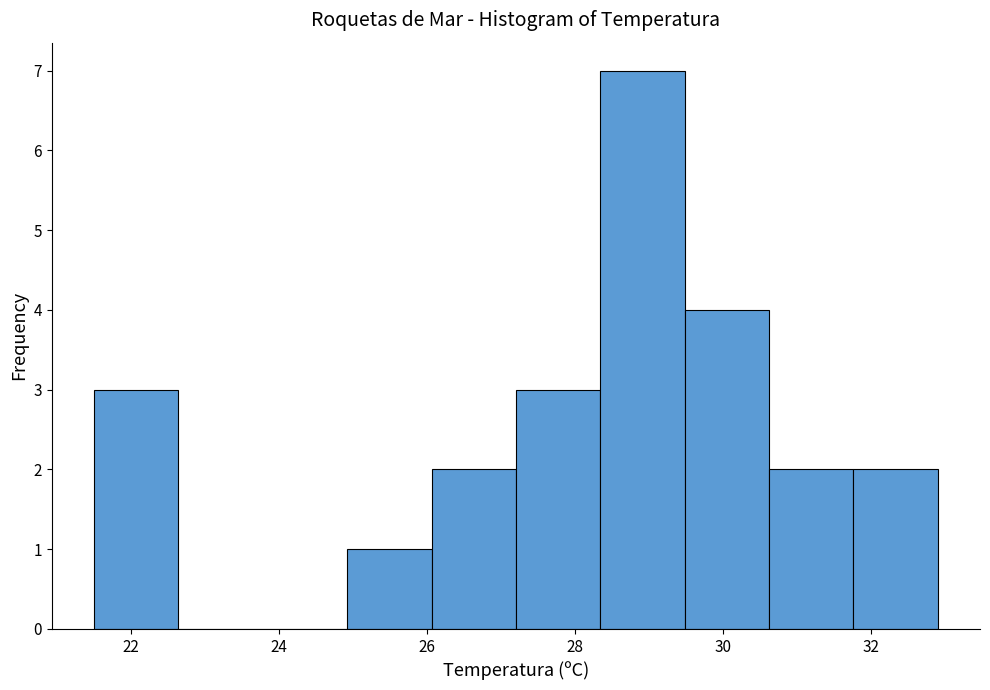

Reading left to right, list every bar in this chart as the range it spans on the x-axis followed by its height. Neither the bar edges nor the heights are printed on the chart, so give them approximately, as read against the axes.

21.50 to 22.64: 3
22.64 to 23.78: 0
23.78 to 24.92: 0
24.92 to 26.06: 1
26.06 to 27.20: 2
27.20 to 28.34: 3
28.34 to 29.48: 7
29.48 to 30.62: 4
30.62 to 31.76: 2
31.76 to 32.90: 2